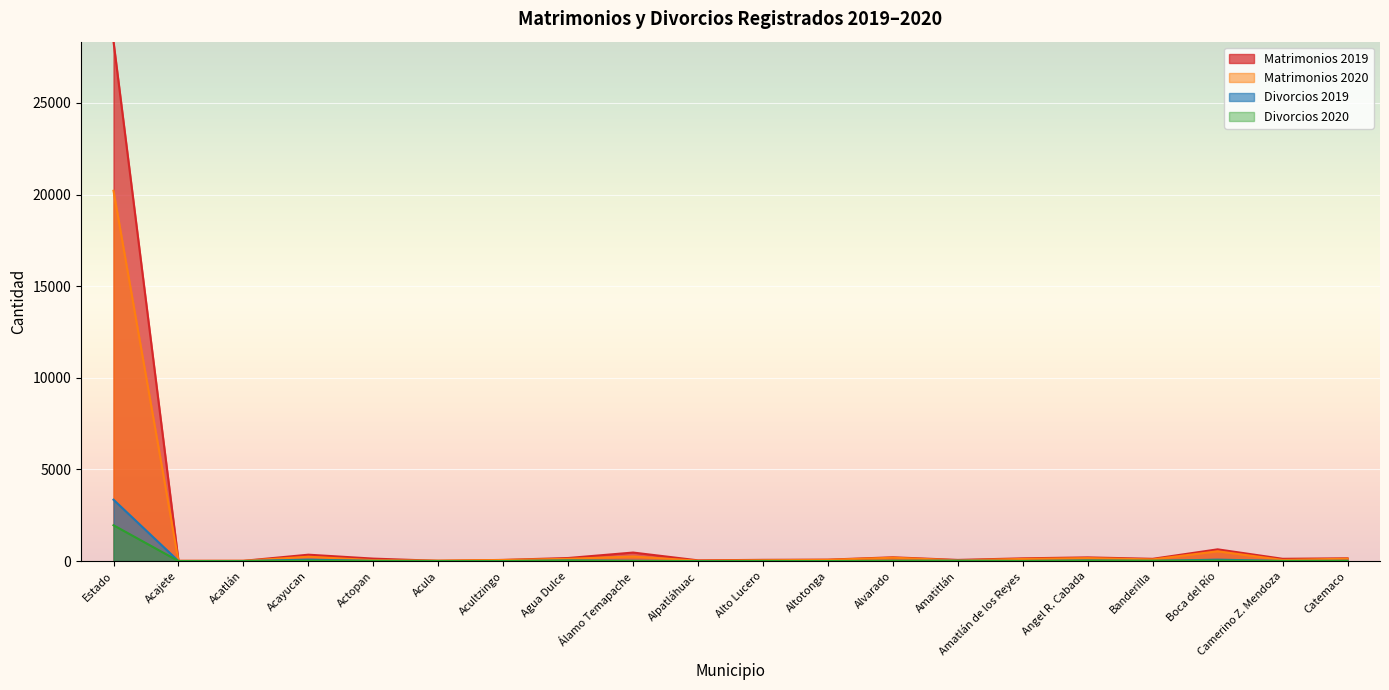

What are all the series names shown in the legend?

Matrimonios 2019, Matrimonios 2020, Divorcios 2019, Divorcios 2020